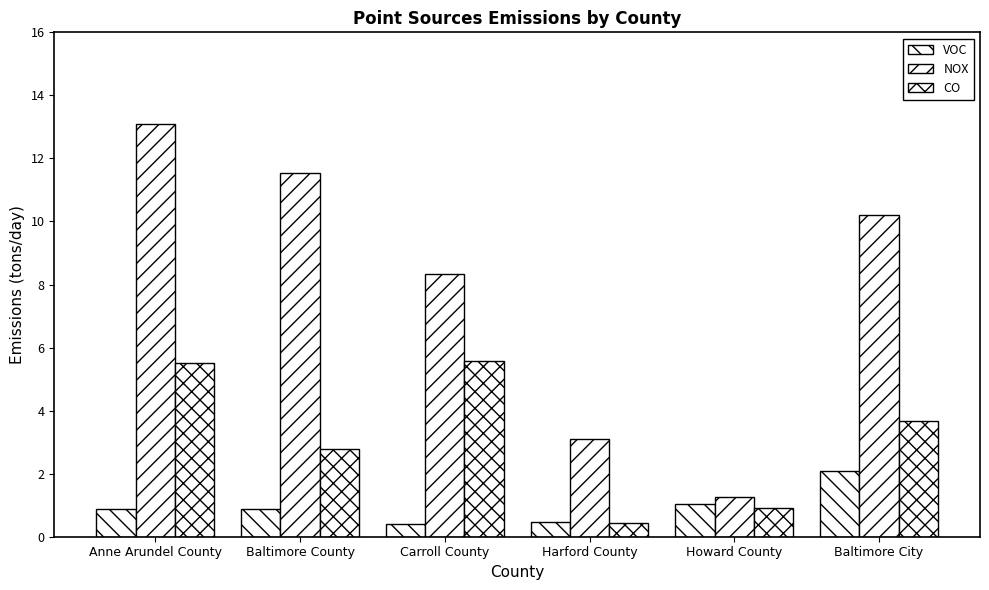

Reading right to left, transcribe all the data shown in this chart.

VOC: Baltimore City=2.1	Howard County=1.0	Harford County=0.5	Carroll County=0.4	Baltimore County=0.9	Anne Arundel County=0.9
NOX: Baltimore City=10.2	Howard County=1.3	Harford County=3.1	Carroll County=8.3	Baltimore County=11.5	Anne Arundel County=13.1
CO: Baltimore City=3.7	Howard County=0.9	Harford County=0.4	Carroll County=5.6	Baltimore County=2.8	Anne Arundel County=5.5